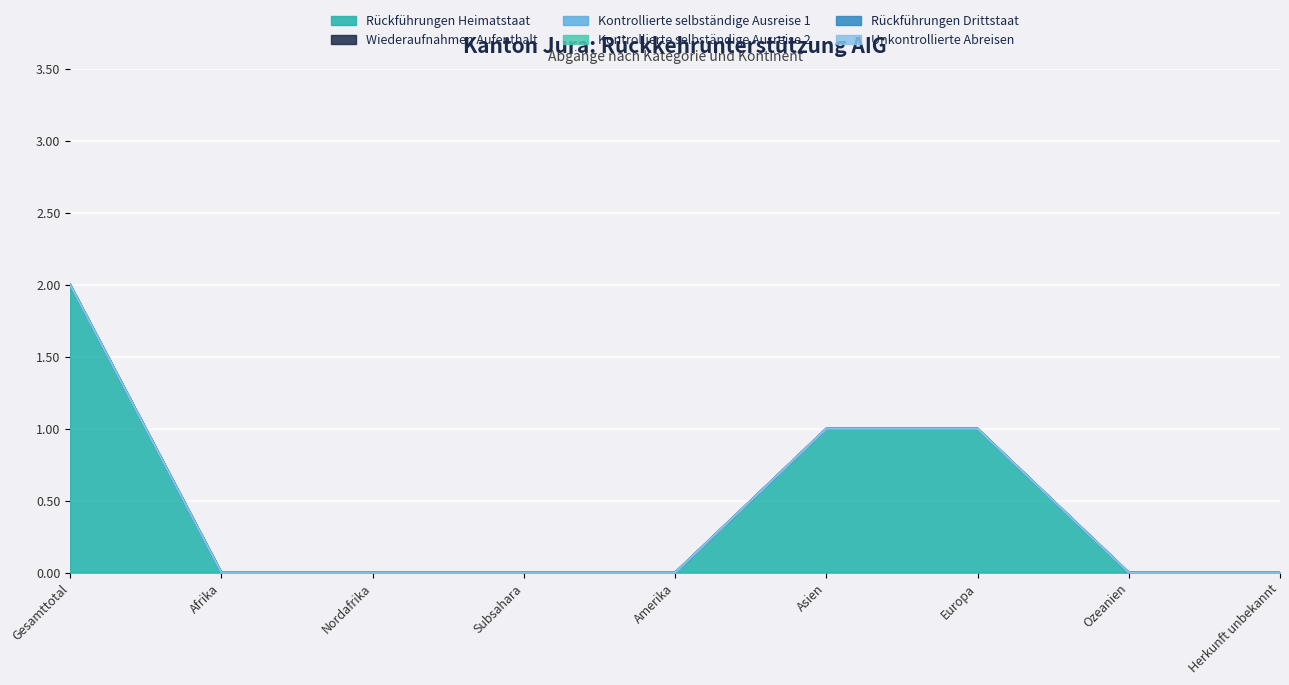

At Asien, list the series in order from largest to smallest.

Rückführungen Heimatstaat, Wiederaufnahmen Aufenthalt, Kontrollierte selbständige Ausreise 1, Kontrollierte selbständige Ausreise 2, Rückführungen Drittstaat, Unkontrollierte Abreisen